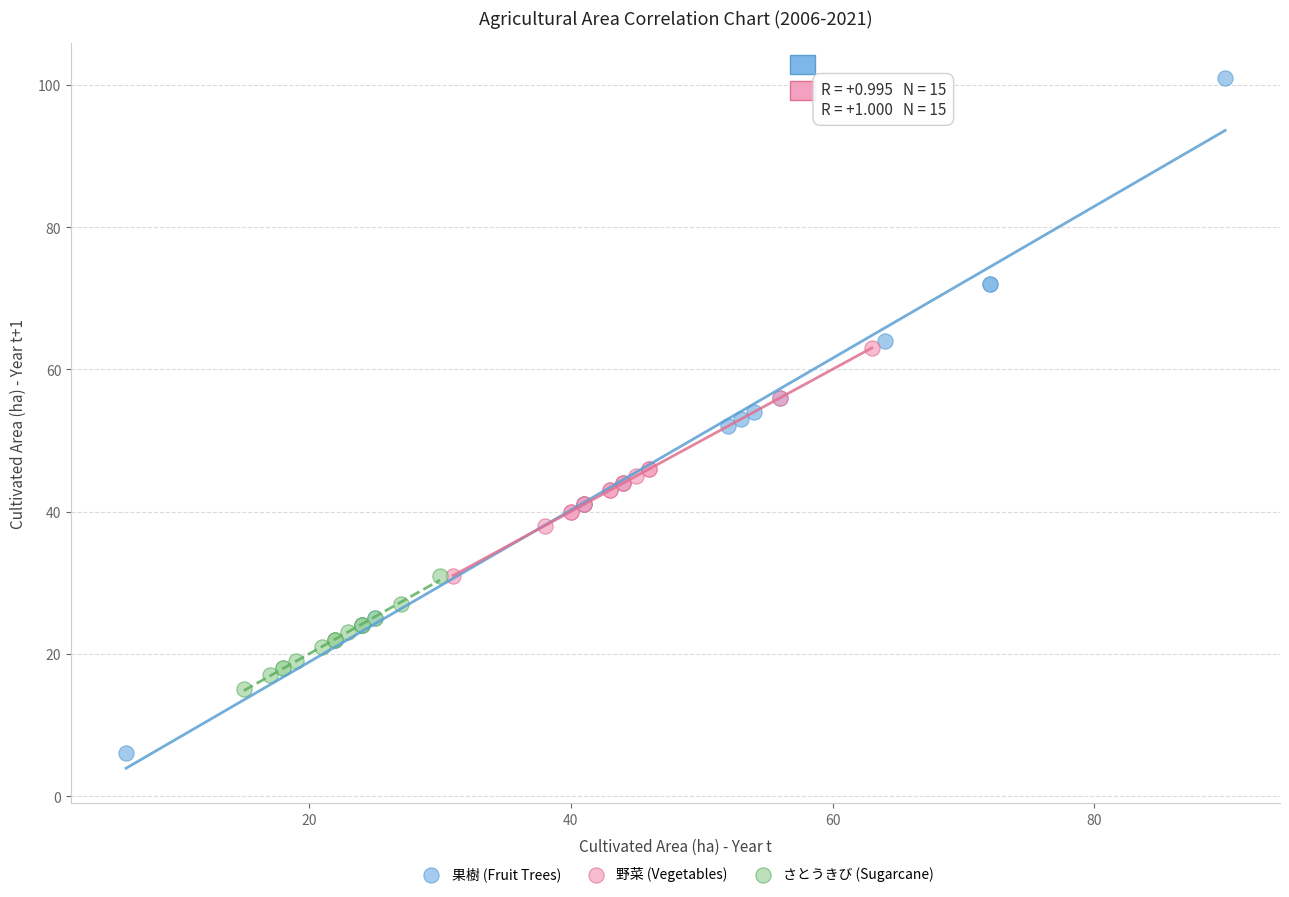

Which series contains the lowest Y value?

果樹 (Fruit Trees)